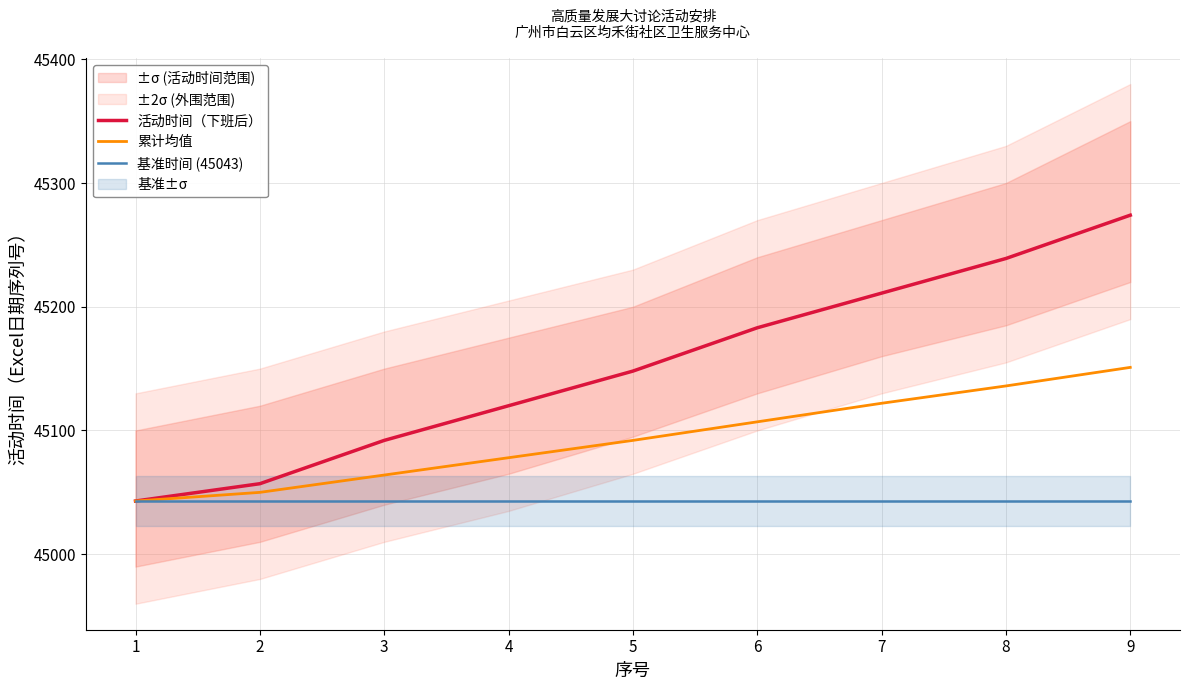

What is the minimum value shown in the chart?

45043